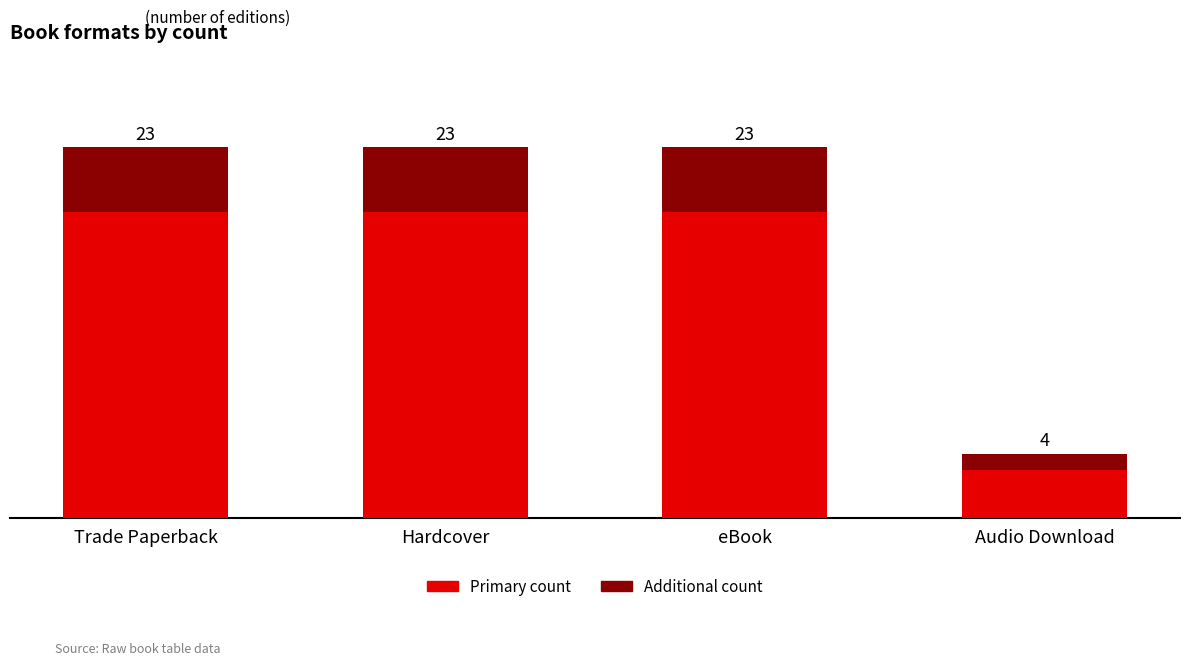

What position from the left is eBook?

3